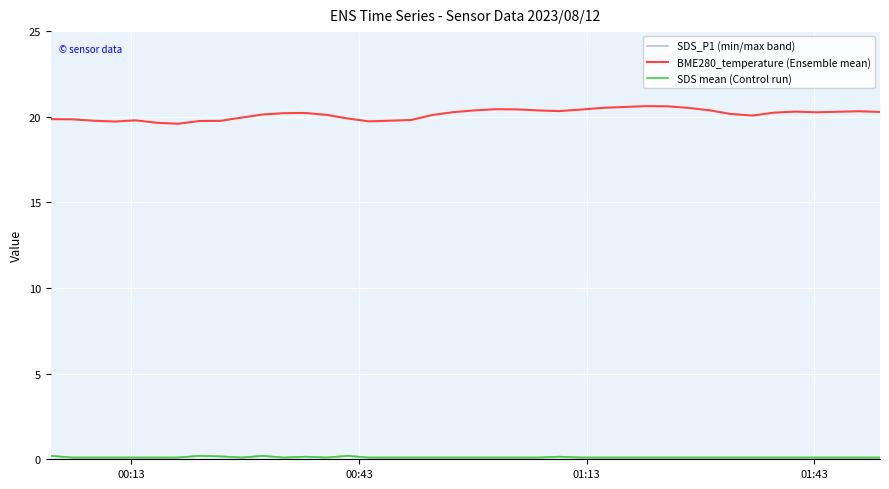

How many data points does each series have?

40